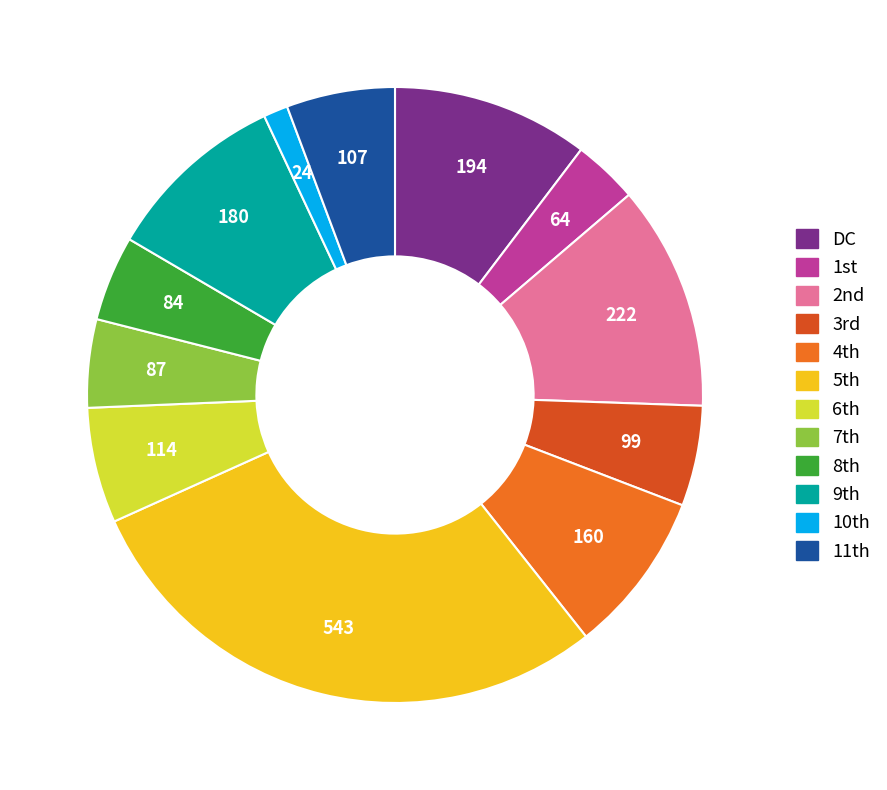

How many slices are in this pie chart?

12